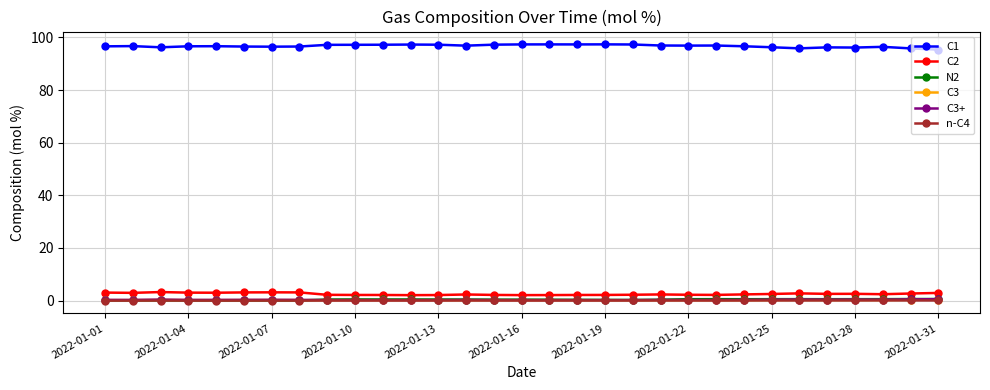

True or false: C1 has more than 1 interior local peaks.

True